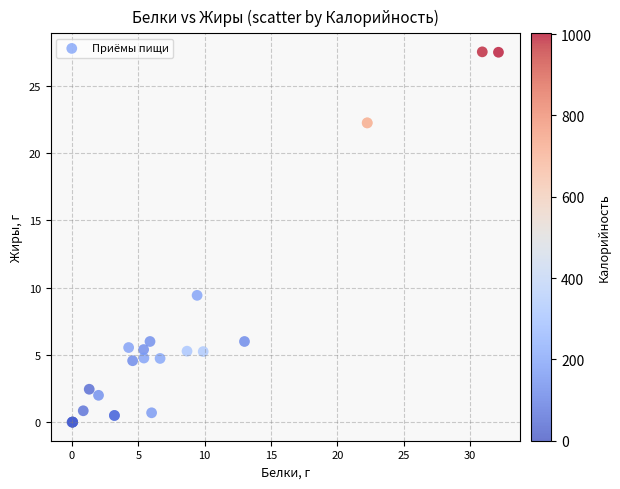

What Y value in the scatter plot is closest to 13?

9.4